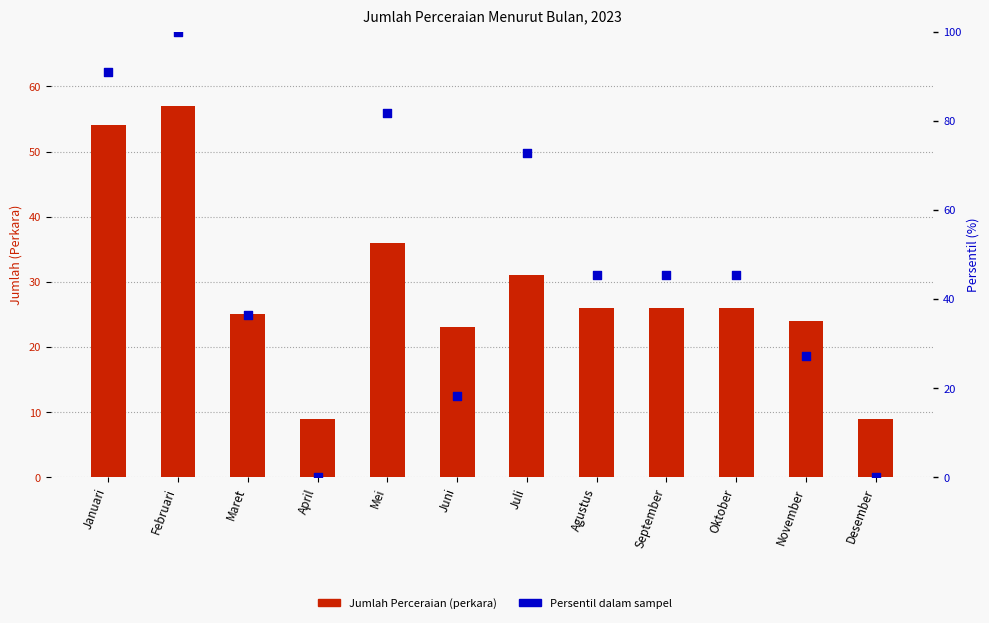

What is the total value across all series at November?

51.3